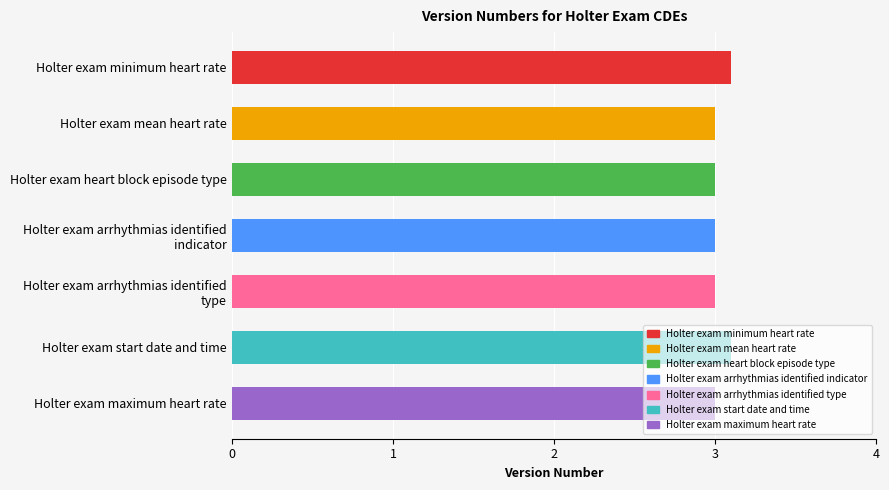

What value does the data have at Holter exam maximum heart rate?

3.0